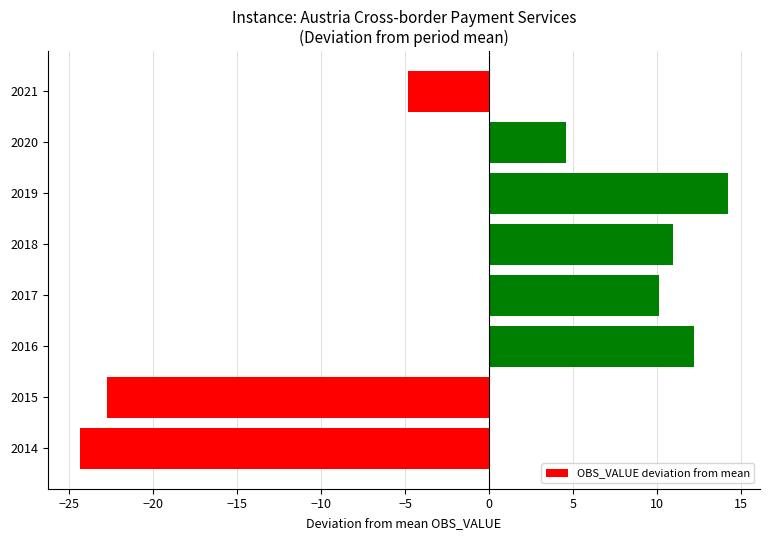

List the labels in order of value, smallest first.

2014, 2015, 2021, 2020, 2017, 2018, 2016, 2019